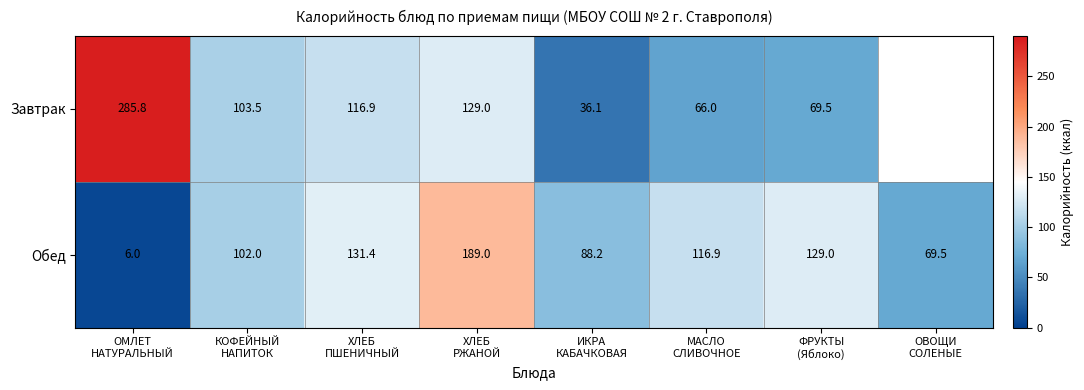

Rank the series at ИКРА
КАБАЧКОВАЯ from highest to lowest value.

Обед, Завтрак